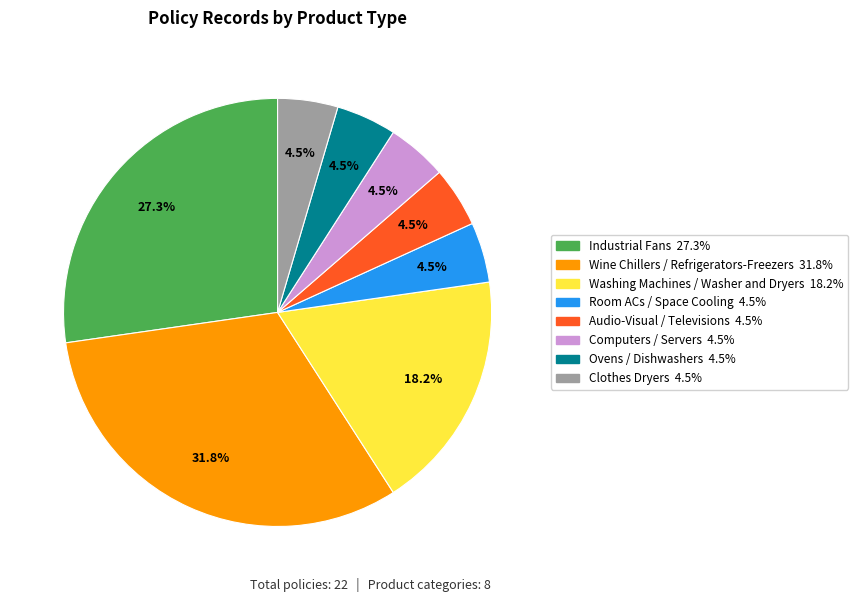

Which category has the biggest portion of the pie?

Wine Chillers / Refrigerators-Freezers